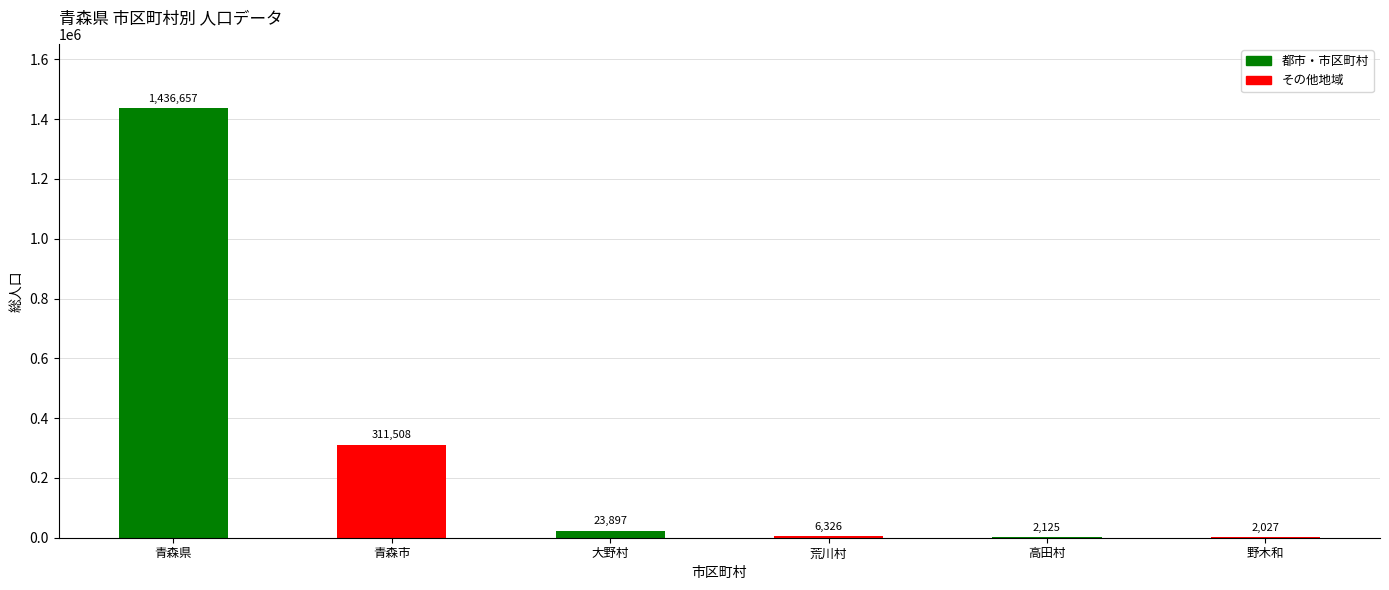

What is the change in value from 大野村 to 野木和?

-21870